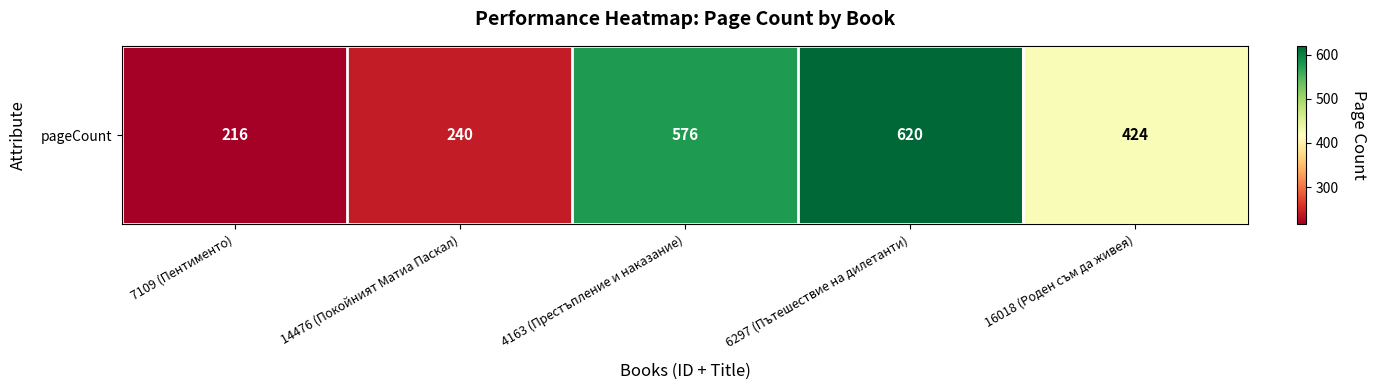

Reading left to right, what are all the values shown in this chart?

7109 (Пентименто)=216	14476 (Покойният Матиа Паскал)=240	4163 (Престъпление и наказание)=576	6297 (Пътешествие на дилетанти)=620	16018 (Роден съм да живея)=424